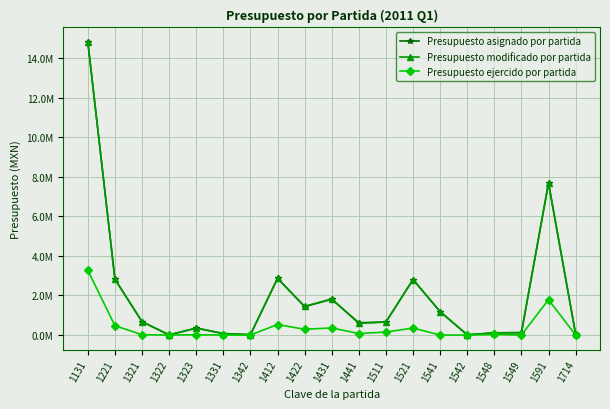

The Presupuesto asignado por partida series shows 7678632 at 1591. True or false?

True